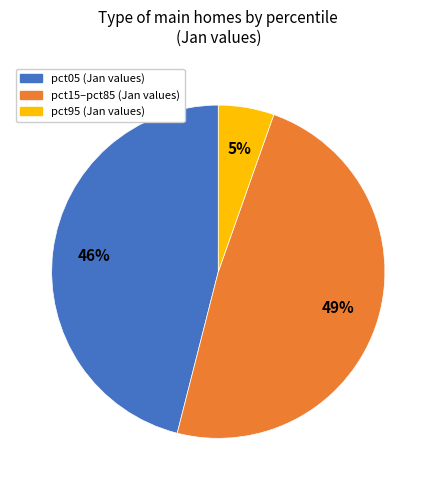

To the nearest percent, what is the average slice percentage?

33%